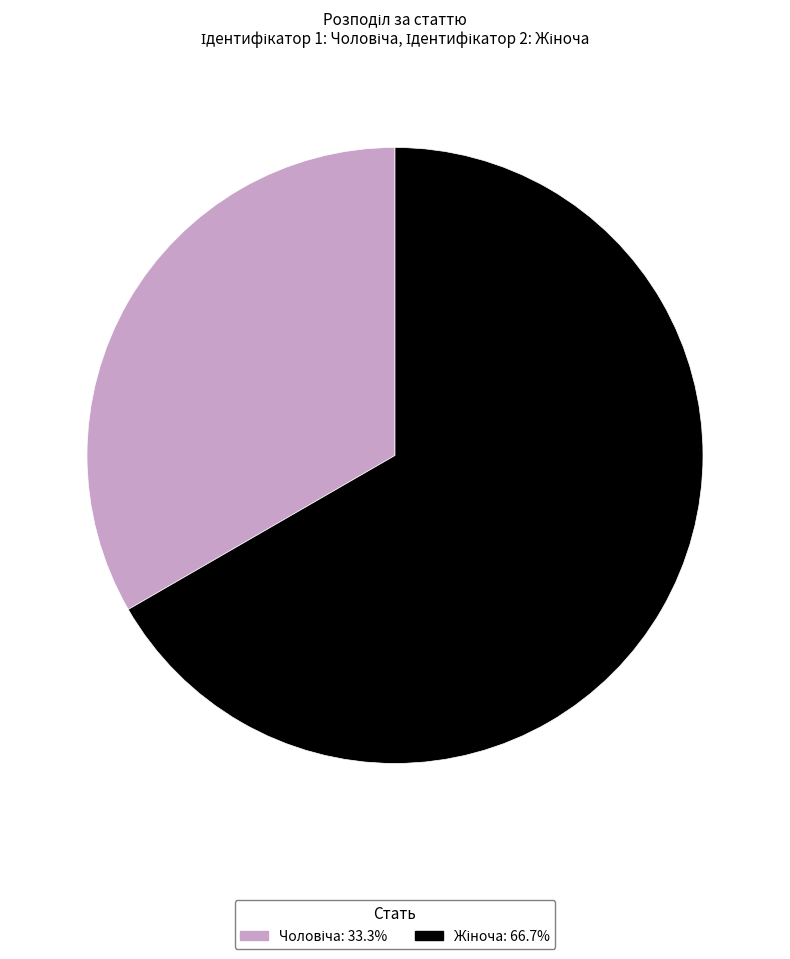

Is there any slice that represents more than half of the pie?

Yes